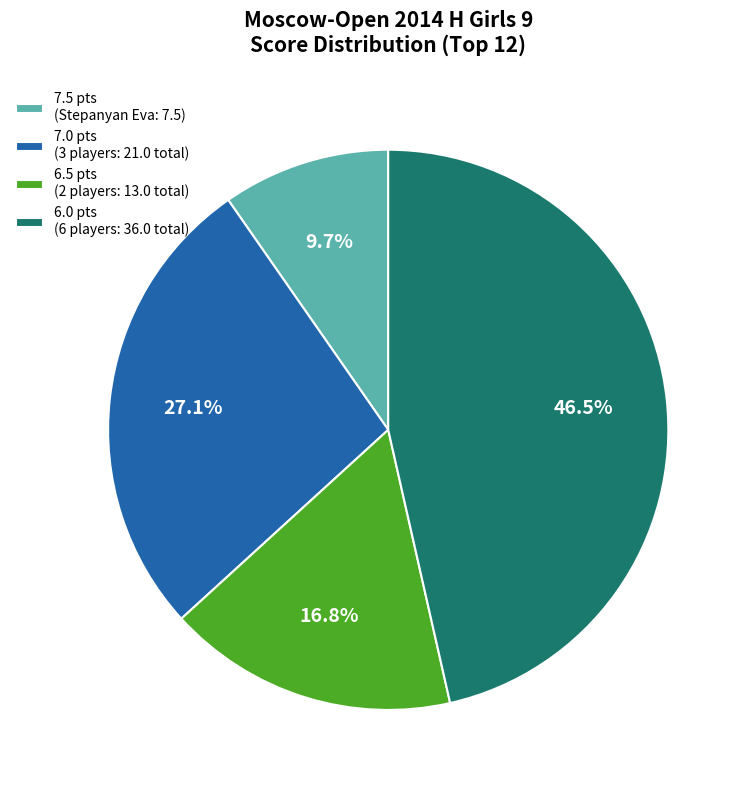

What percentage is NOT represented by 7.5 pts (Stepanyan Eva: 7.5)?

90.3%